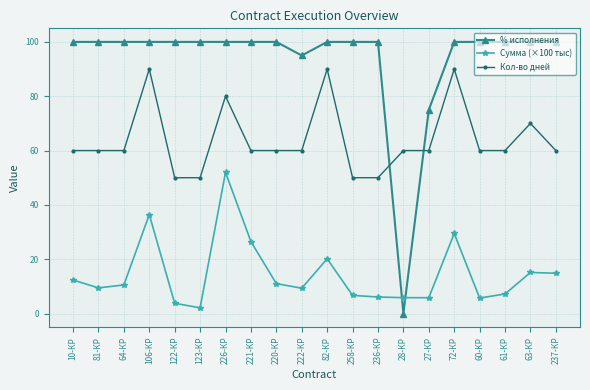

True or false: Сумма (×100 тыс) has a value of 5.8 at 27-КР.

True